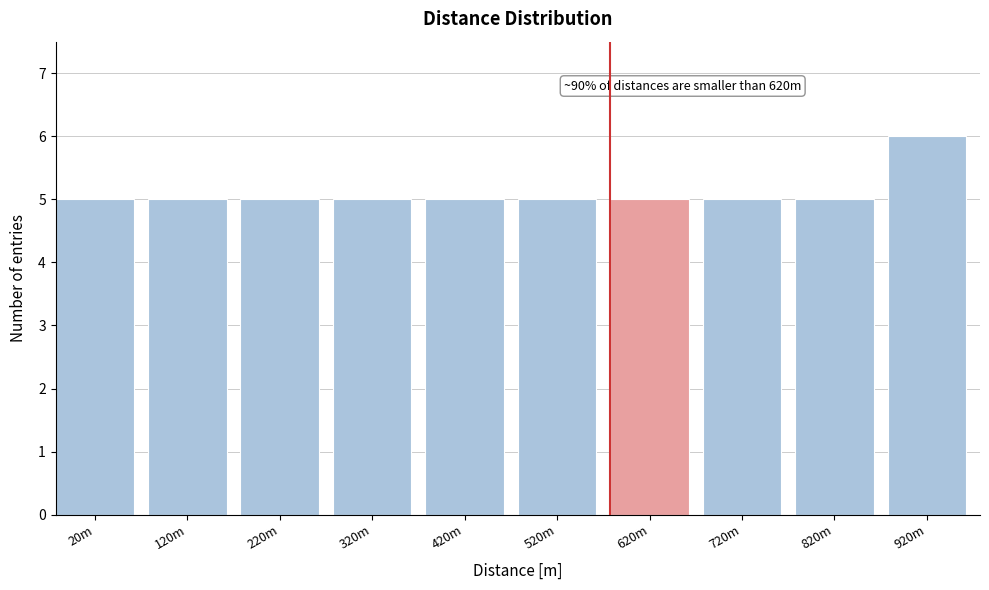

Reading left to right, what are all the values shown in this chart?

5	5	5	5	5	5	5	5	5	6